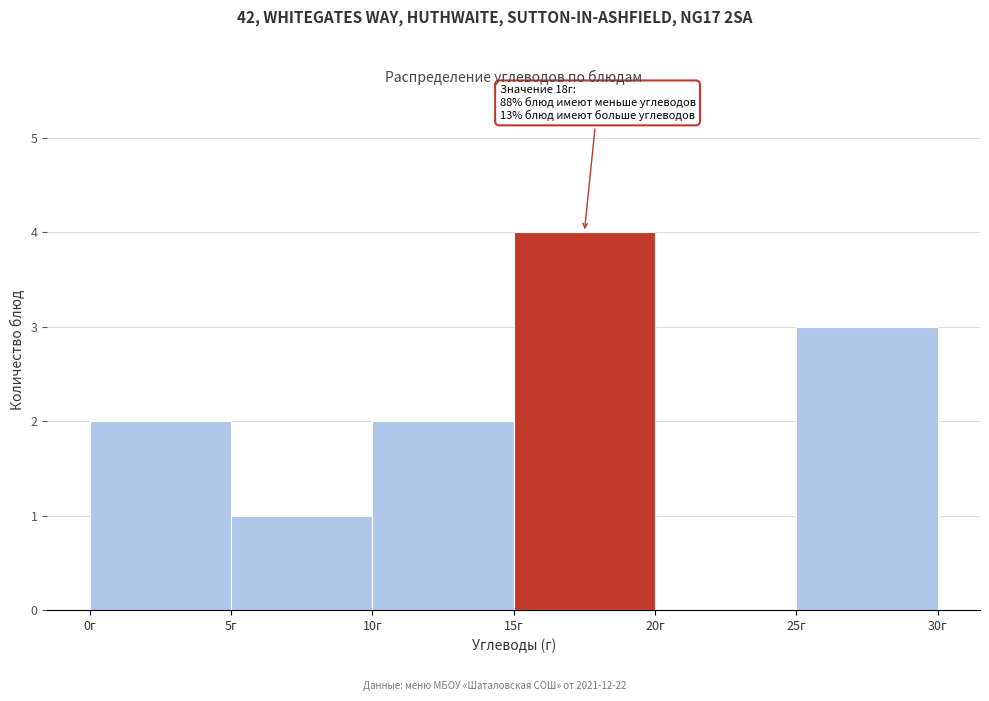

Over which range of the x-axis is the bar tallest?

15 to 20